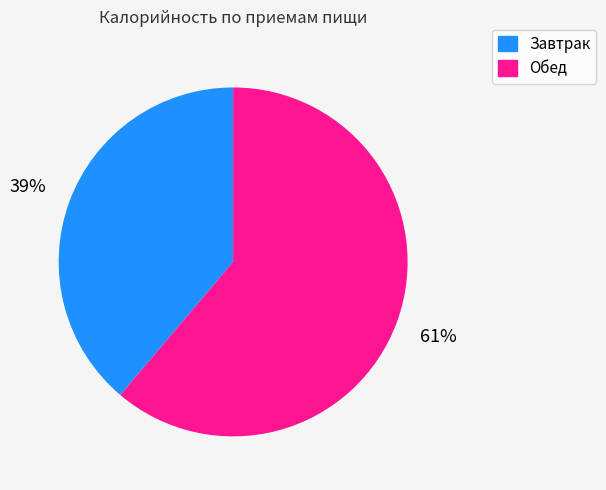

Approximately how many times larger is the value at Обед compared to Завтрак?

1.6